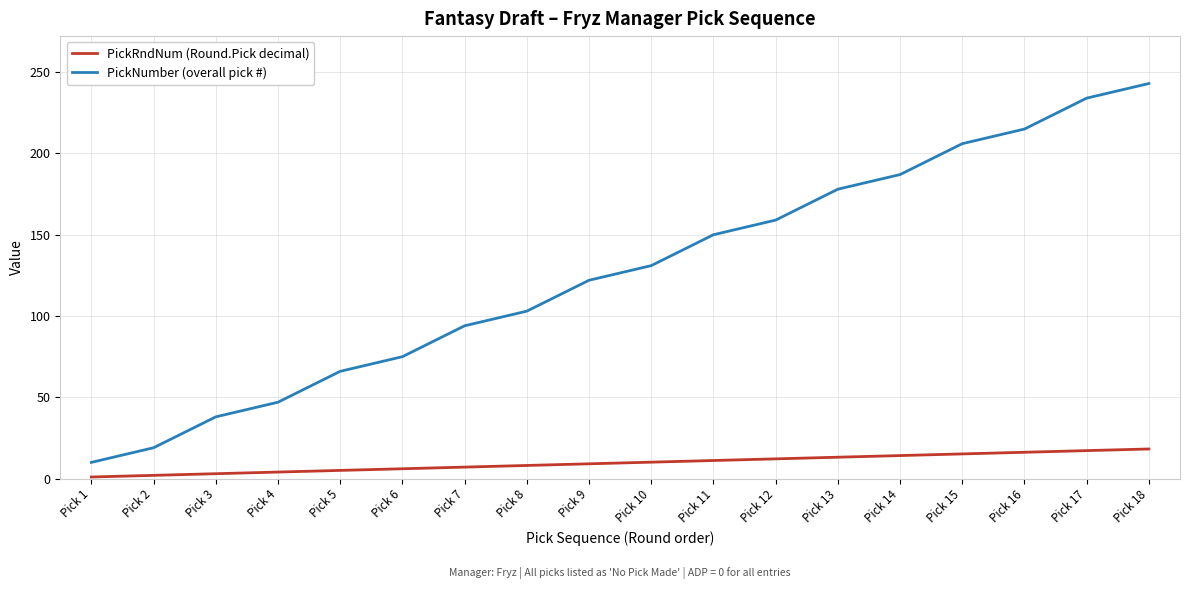

The value of PickNumber (overall pick #) at Pick 3 is 38.0. True or false?

True